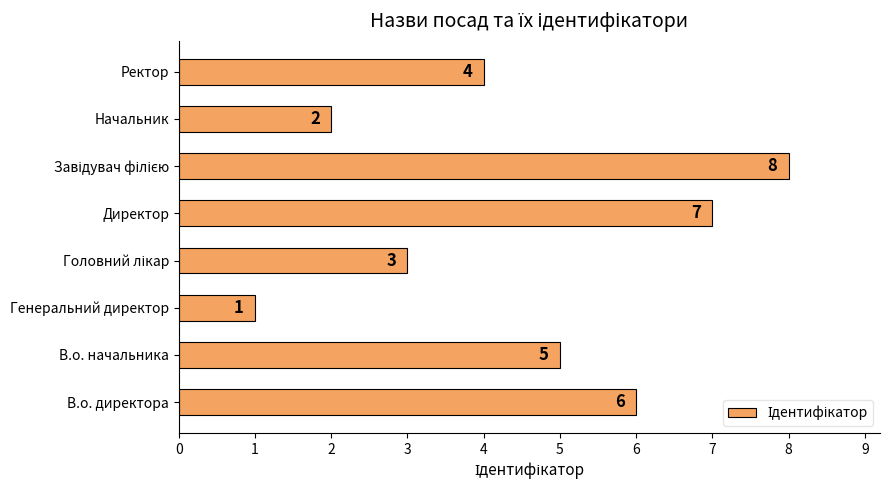

What is the difference between the second highest and minimum values?

6